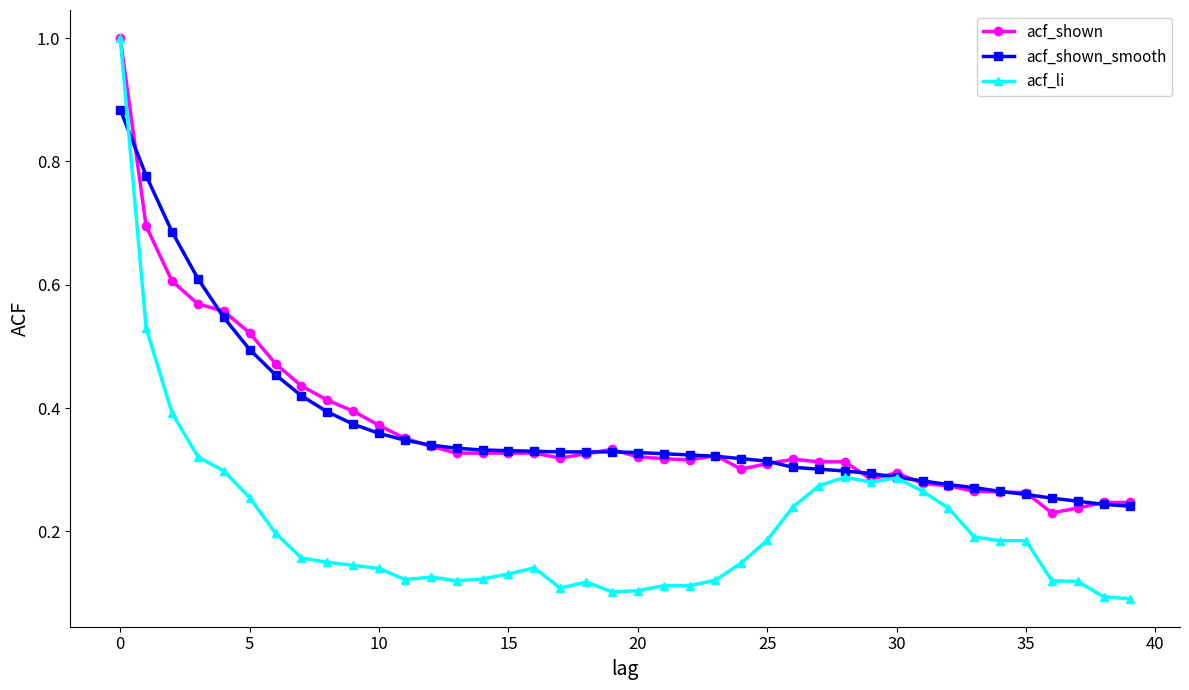

Which series has the largest range (max minus min)?

acf_li